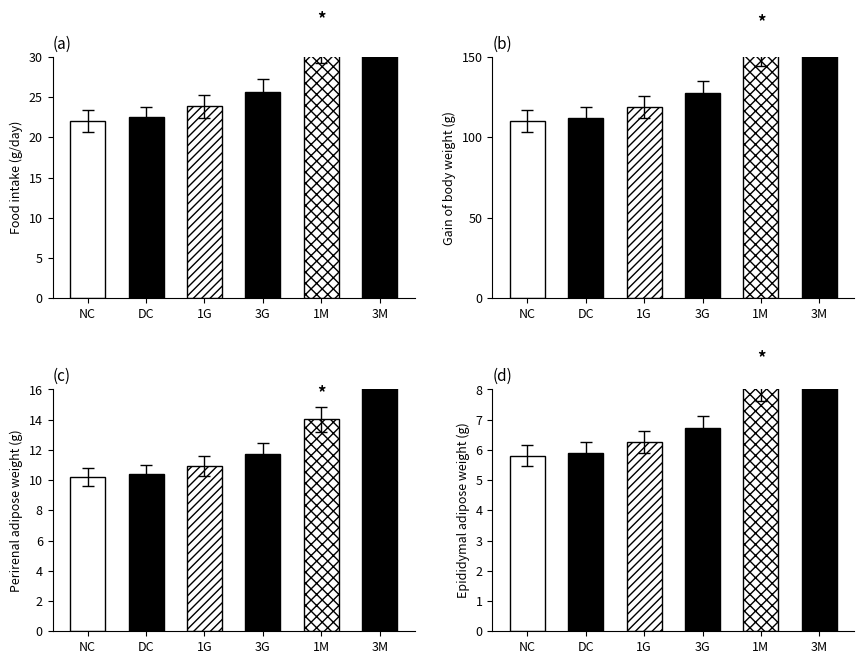

List the labels in order of value, largest first.

3M, 1M, 3G, 1G, DC, NC